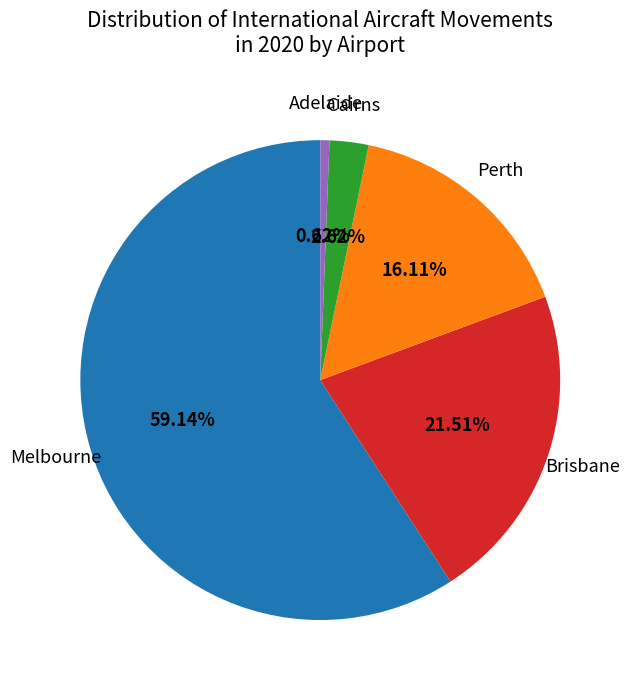

Which category has the biggest portion of the pie?

Melbourne